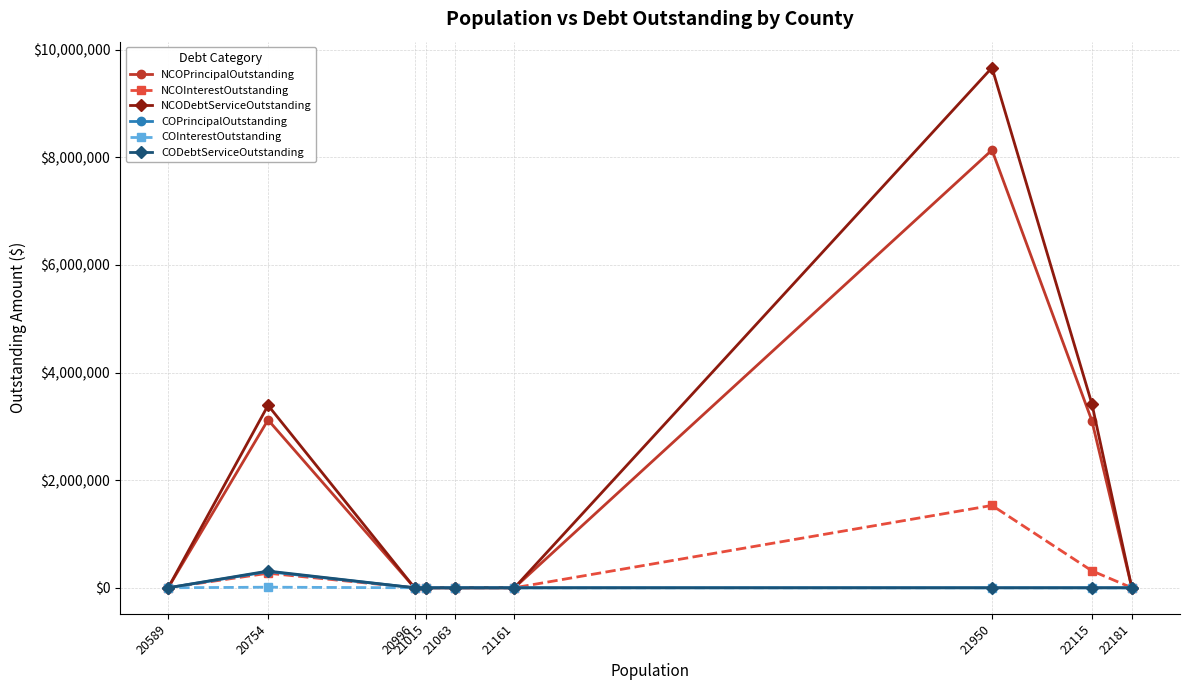

How many values in the CODebtServiceOutstanding series exceed 0?

1